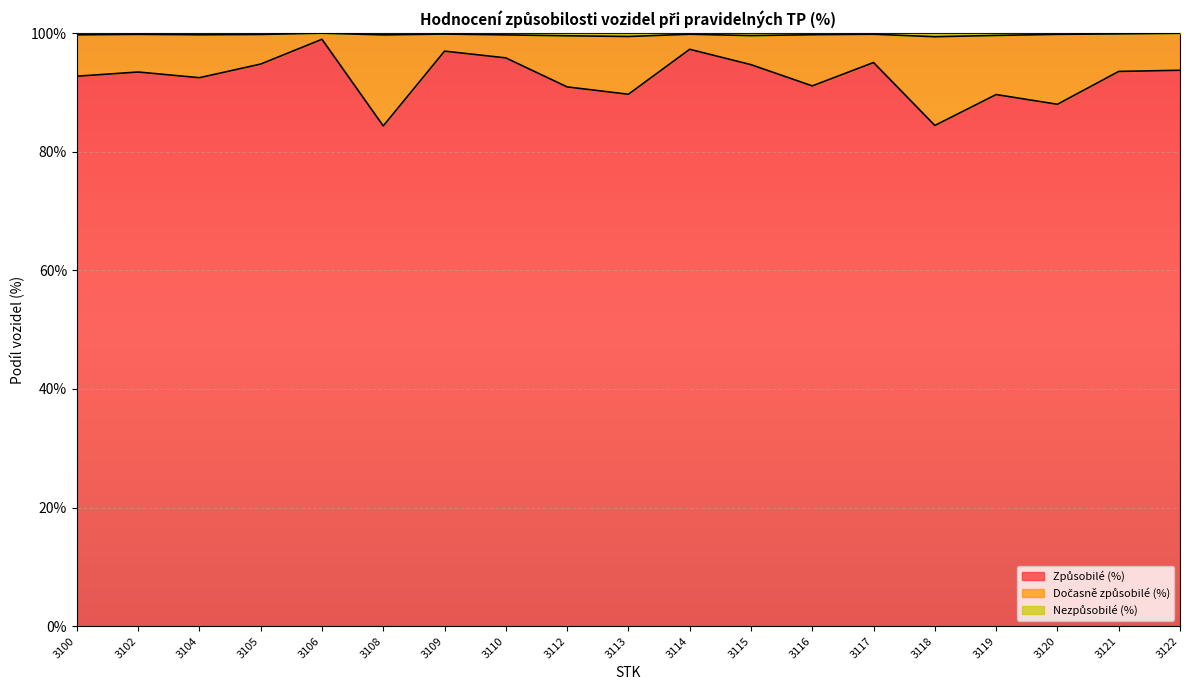

Does the chart display data point markers on the line(s)?

No